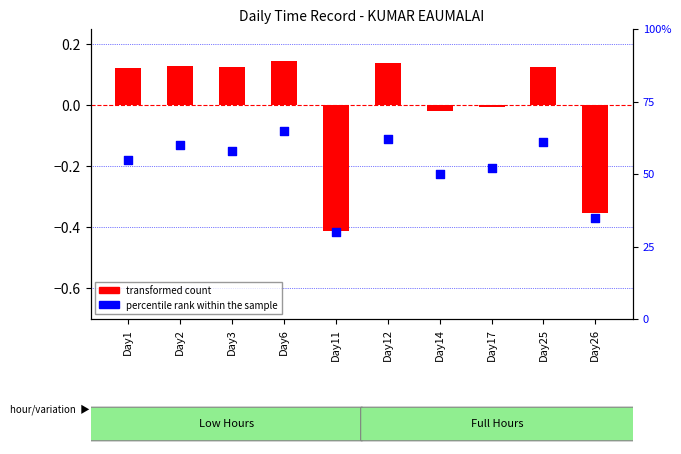

Is the value of percentile rank within the sample at Day6 greater than the value of transformed count at Day2?

Yes